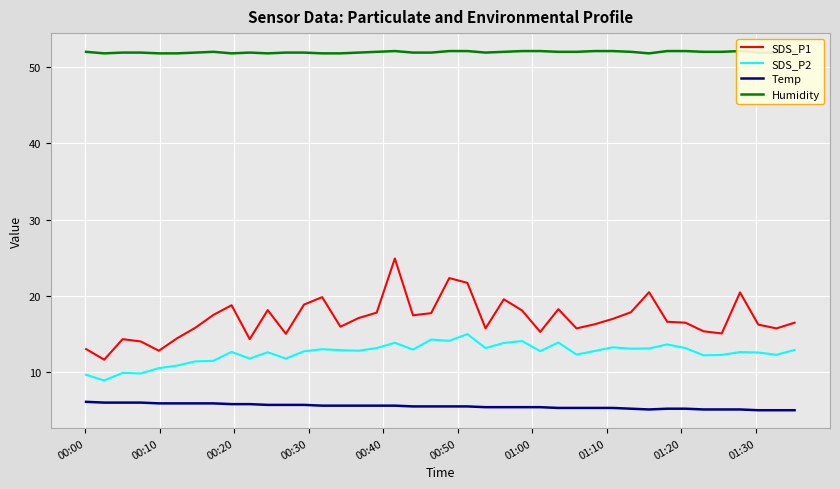

What is the difference between the second highest and minimum values in the SDS_P2 series?

5.4